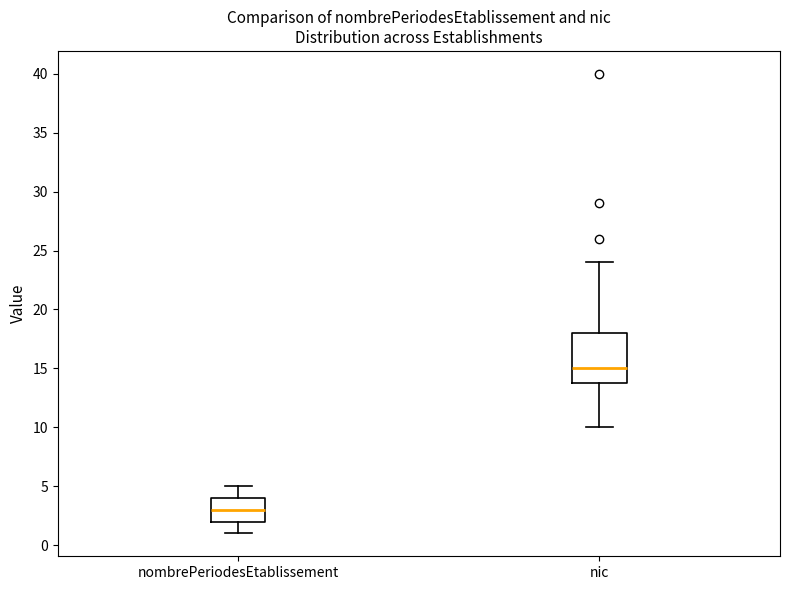

Reading left to right, read every box against the y-axis: the position of its median line, the range the box covers, and the ends of its whiskers. The values are not printed on the chart, so give them approximately, as read against the axis.

nombrePeriodesEtablissement: median 3, box 2 to 4, whiskers 1 to 5
nic: median 15, box 14 to 18, whiskers 10 to 24